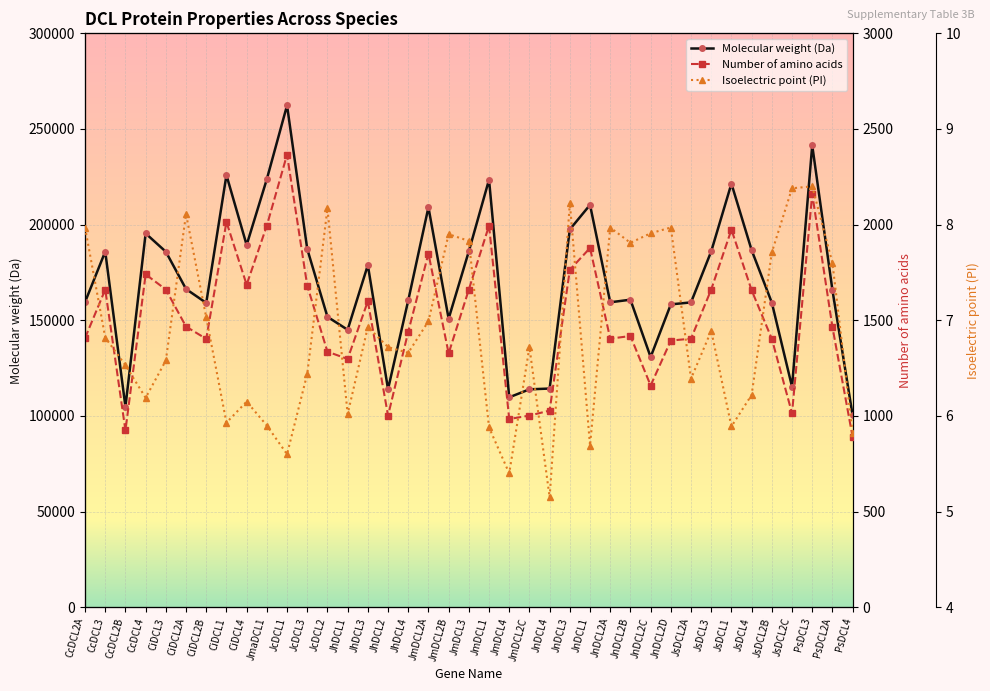

Is it true that Molecular weight (Da) equals 66056.0 at JnDCL2A?

False